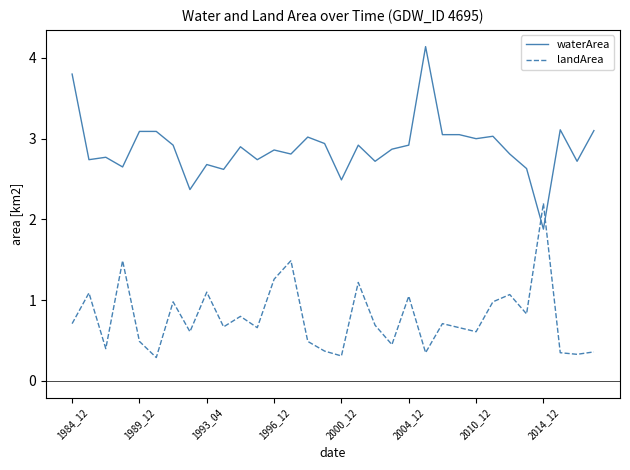

What is the difference between the second highest and minimum values in the waterArea series?

1.9